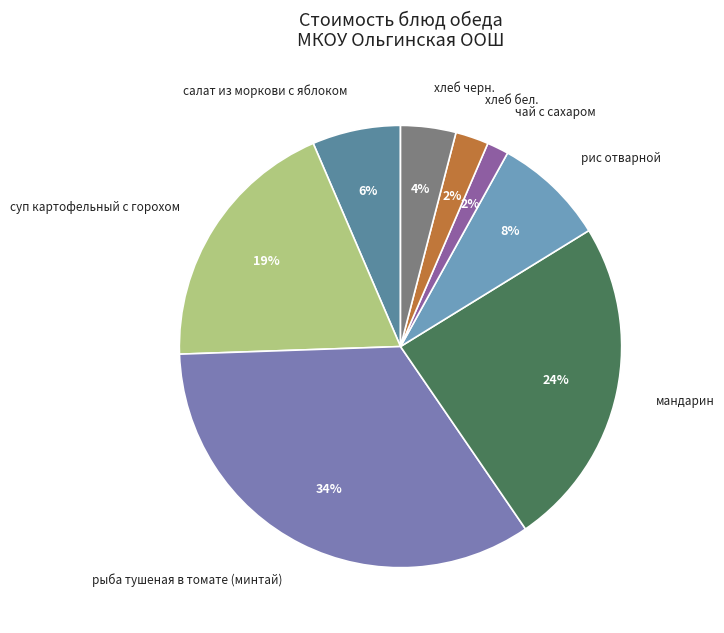

To the nearest percent, what is the average slice percentage?

12%